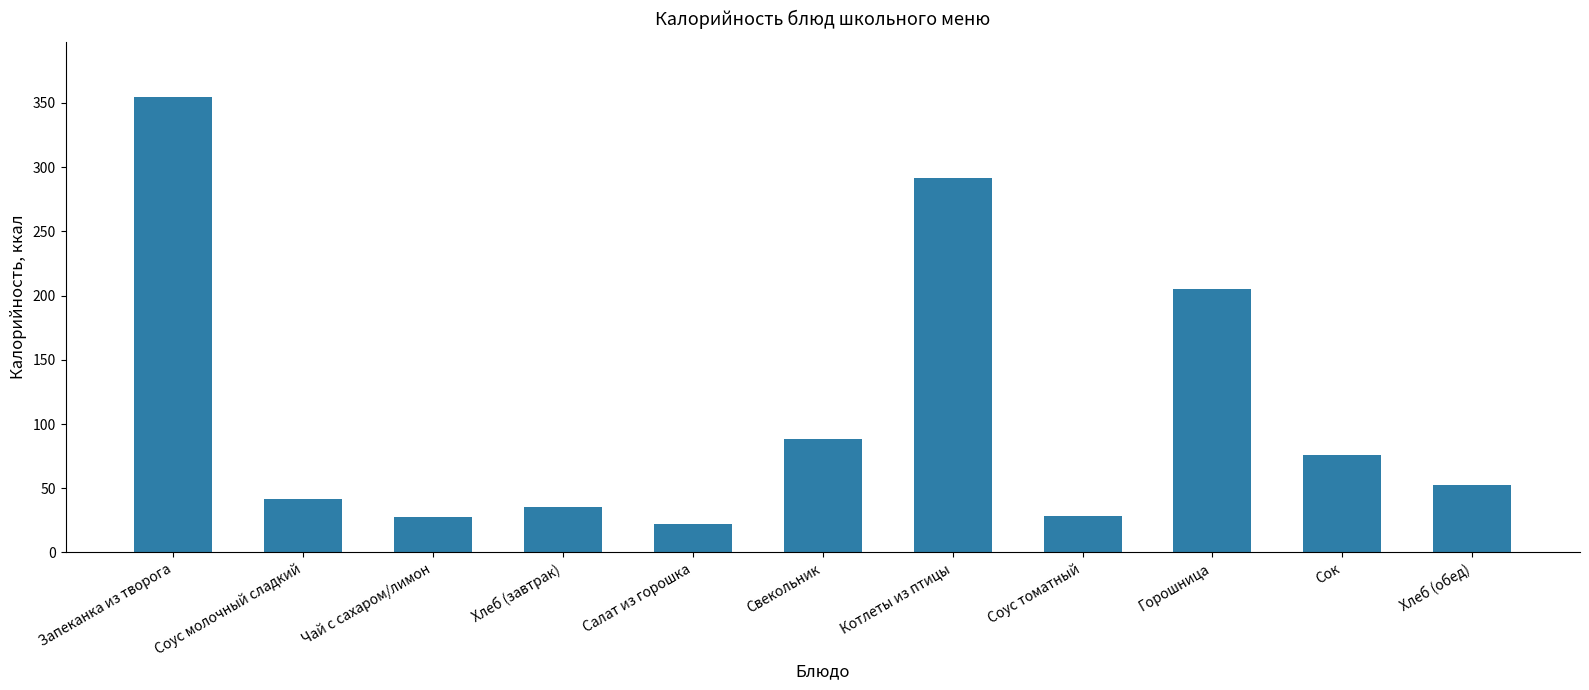

What is the sum of all values?

1223.2